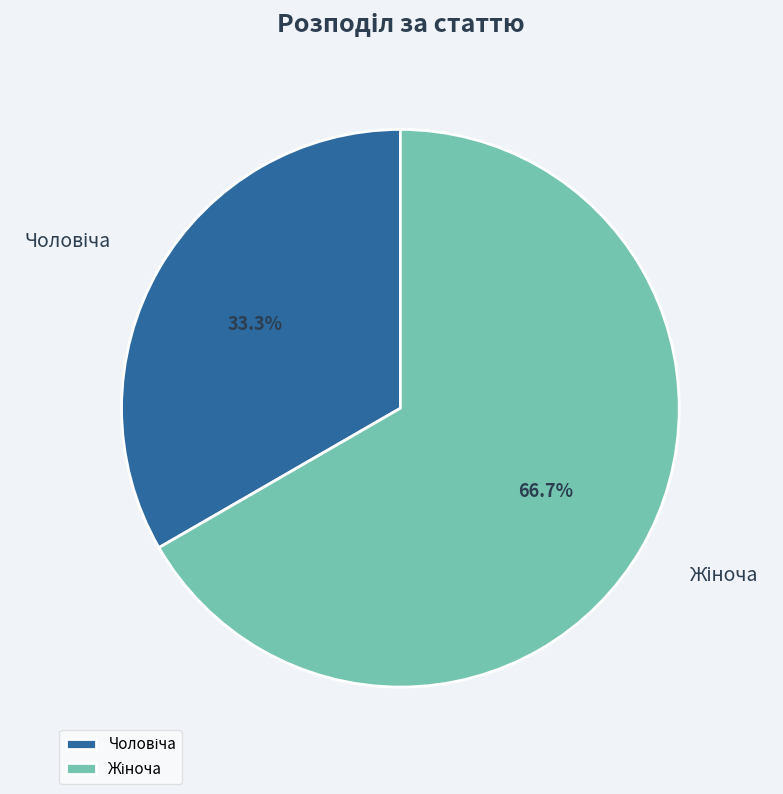

To the nearest percent, what is the difference between the largest and smallest slice percentages?

33%